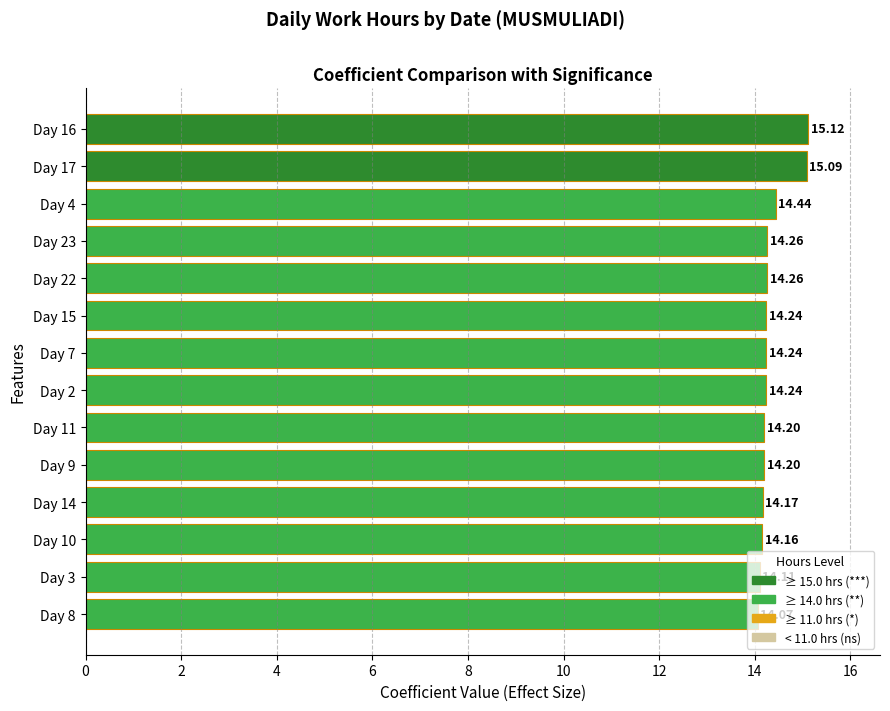

What is the sum of all values?

200.8